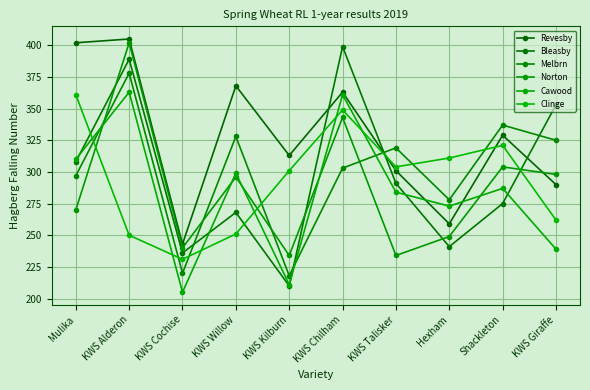

In Revesby, how many points are higher than both neighbors (excluding endpoints)?

4